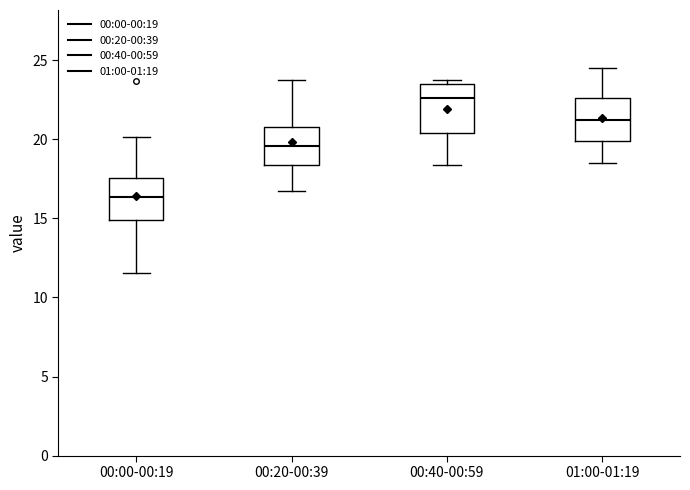

Reading left to right, transcribe this box plot: for each box, give where its median line is, the range the box spans, and where its two whiskers end, as read against the y-axis. The values are not printed on the chart, so give them approximately, as read against the axis.

00:00-00:19: median 16.5, box 15.0 to 17.5, whiskers 11.5 to 20.0
00:20-00:39: median 19.5, box 18.5 to 20.5, whiskers 17.0 to 24.0
00:40-00:59: median 22.5, box 20.5 to 23.5, whiskers 18.5 to 24.0
01:00-01:19: median 21.5, box 20.0 to 22.5, whiskers 18.5 to 24.5